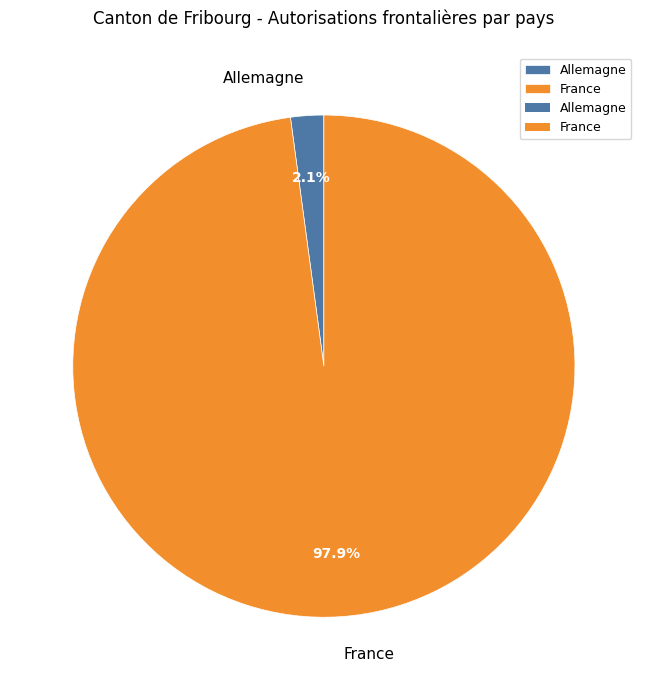

Which has a higher value, Allemagne or France?

France